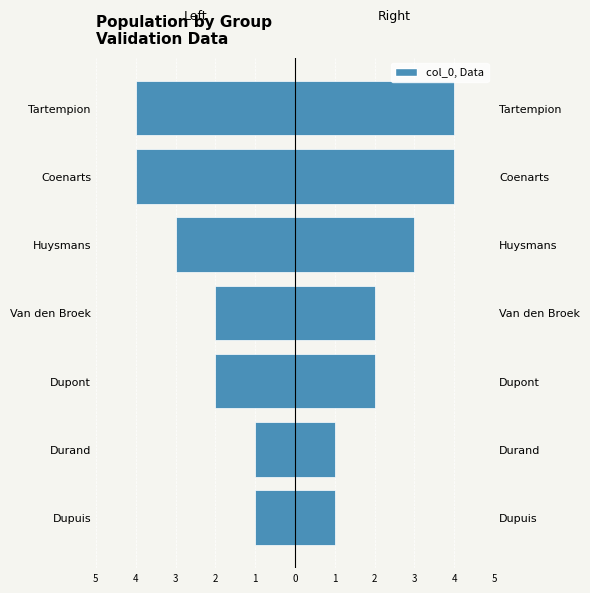

Does the chart contain stacked bars?

No